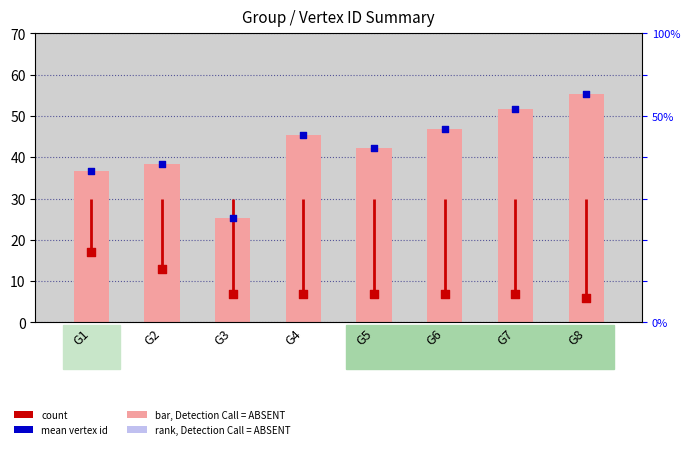

At which category is the sum across all series the highest?

G8